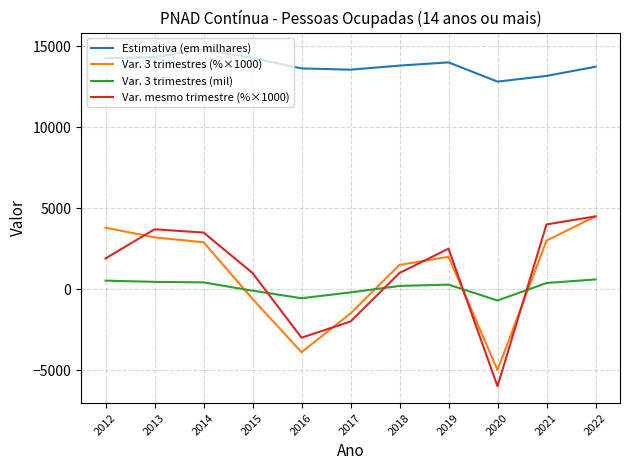

How many lines are shown in the chart?

4